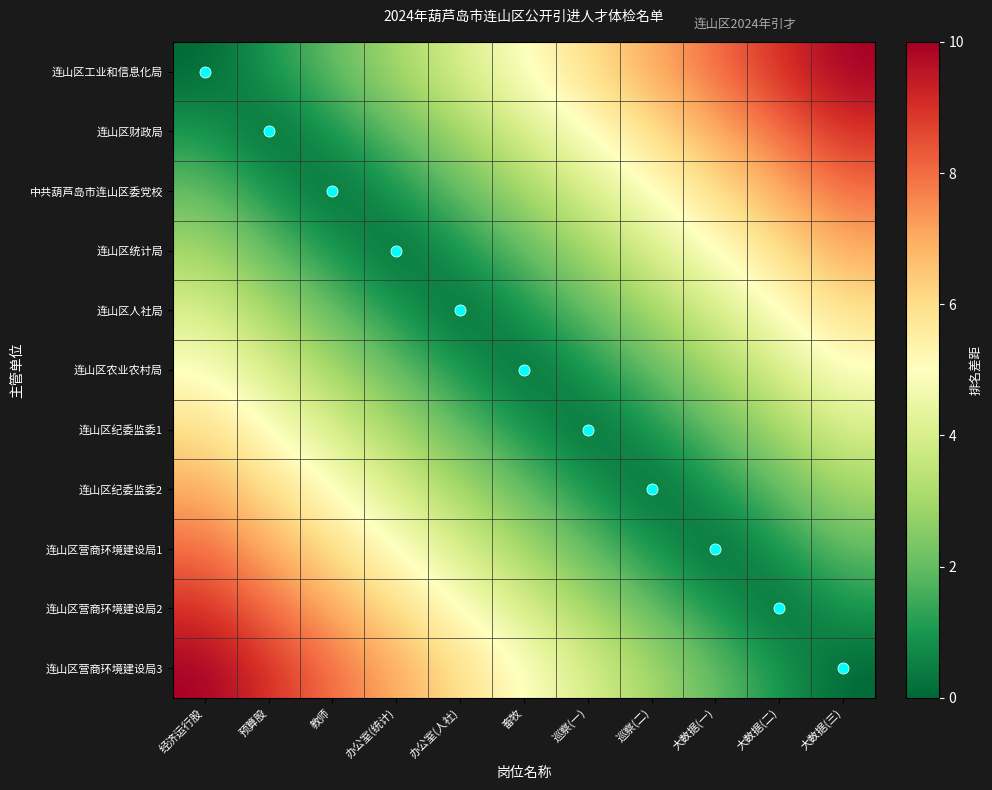

How many data points does each series have?

11